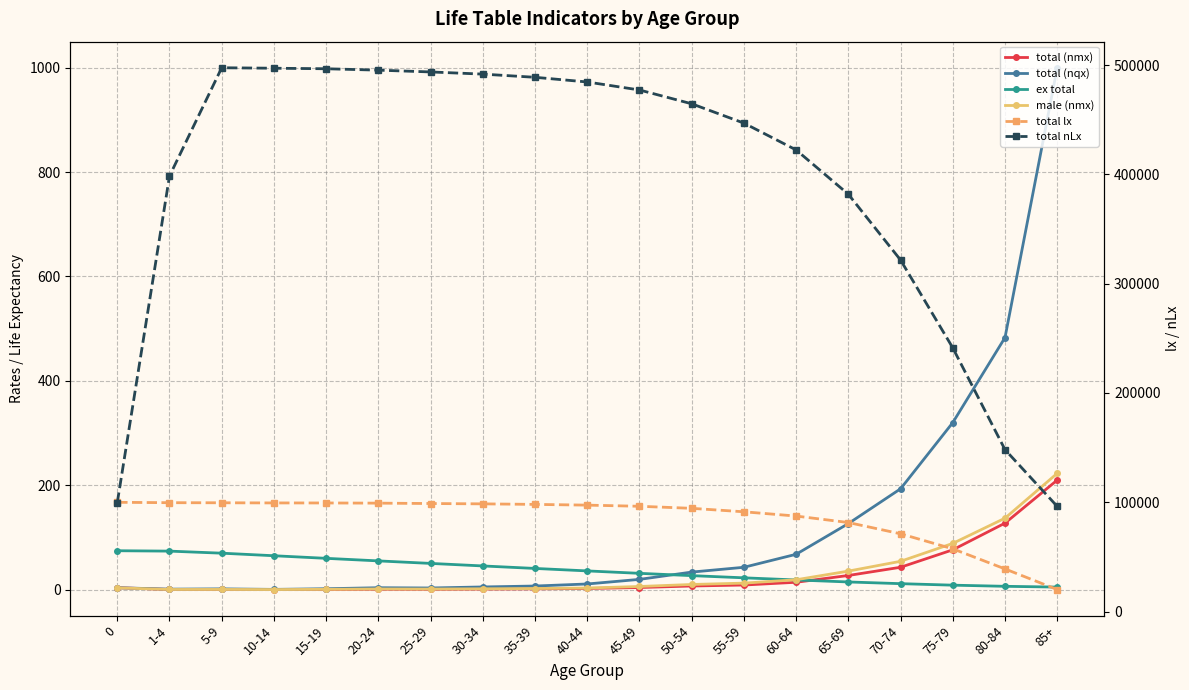

True or false: total lx and total (nqx) cross at least once.

False